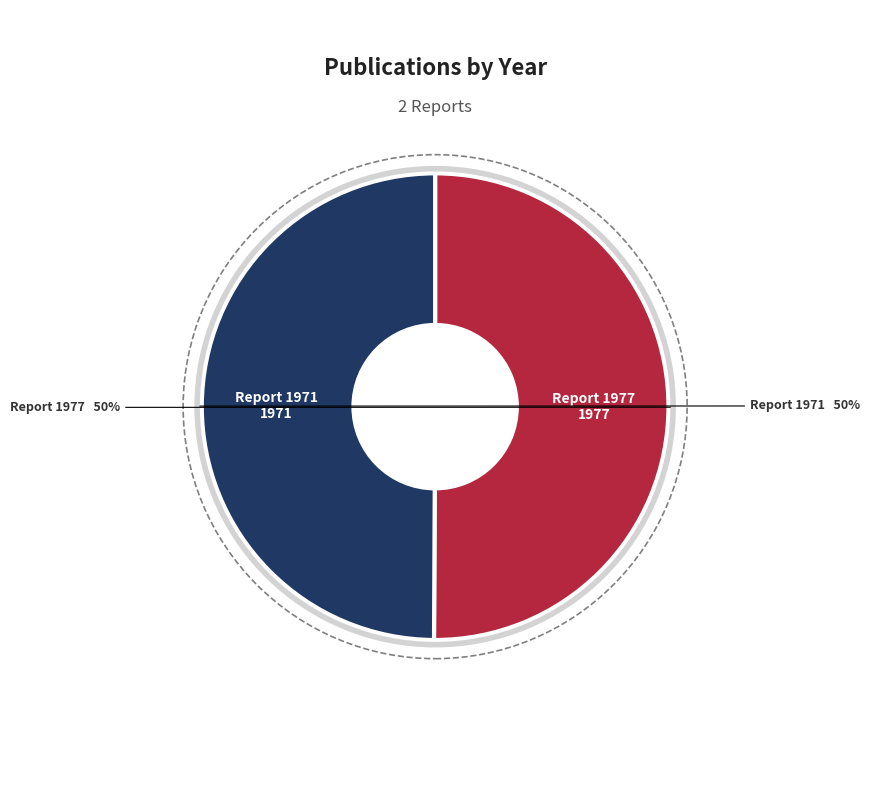

True or false: Report 1971 accounts for 50% of the total.

True